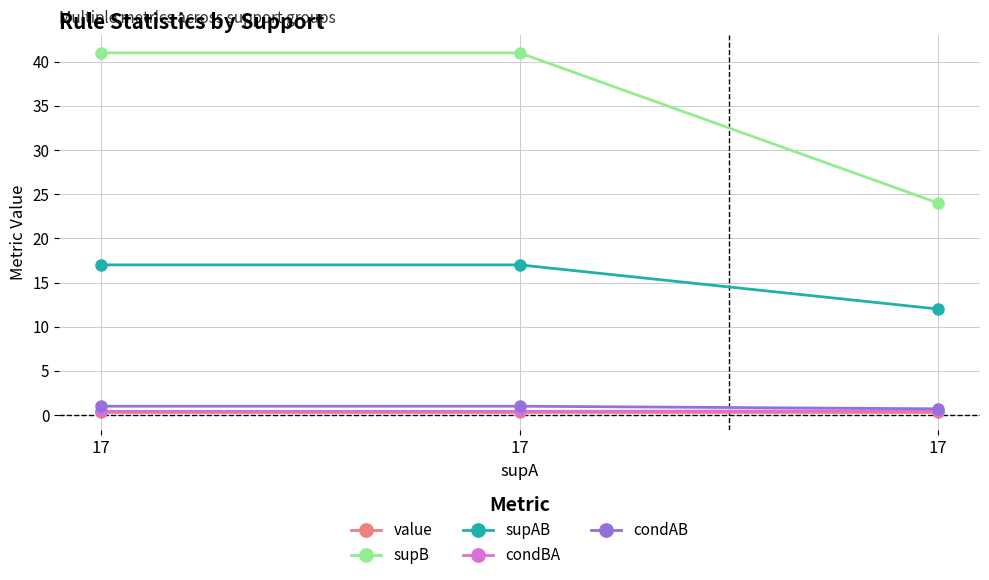

What are all the series names shown in the legend?

value, supB, supAB, condBA, condAB